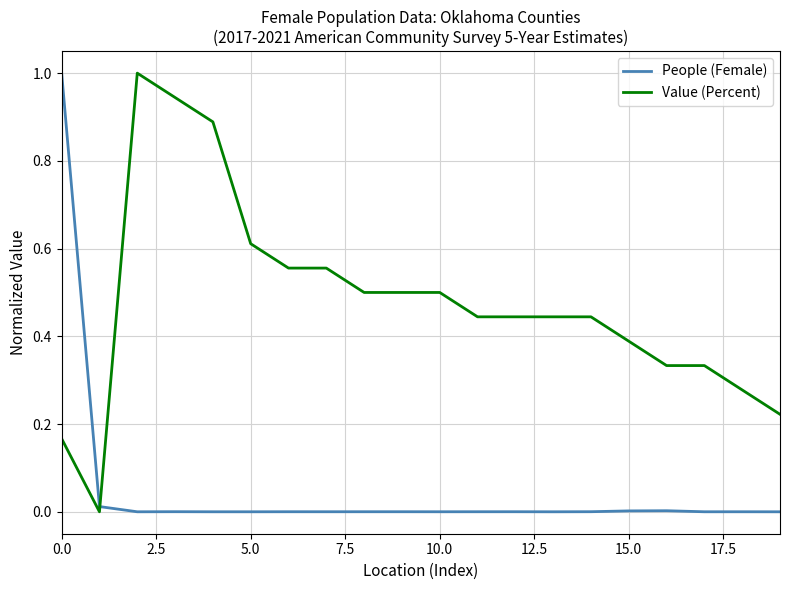

True or false: People (Female) and Value (Percent) cross at least once.

True